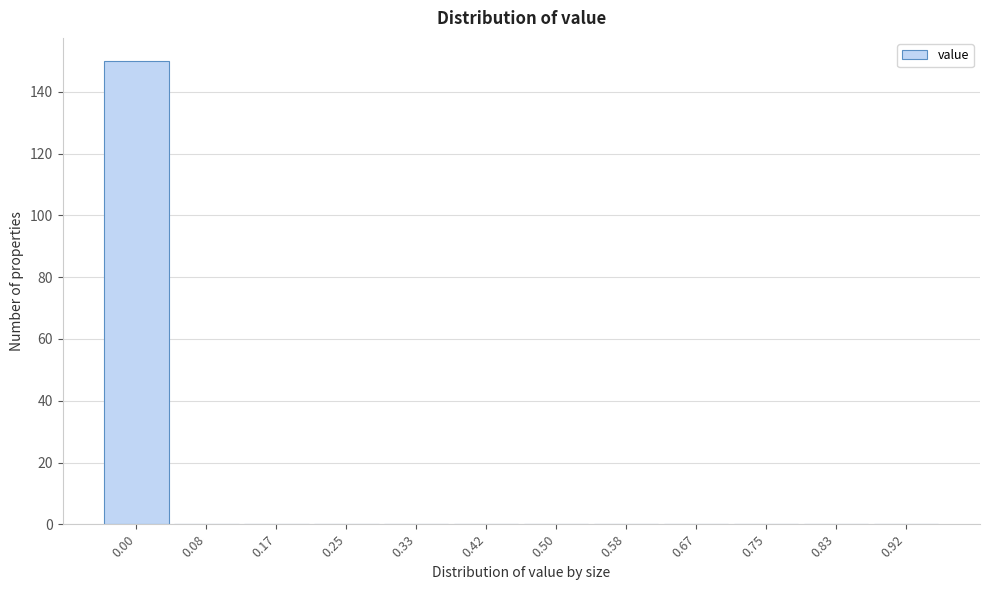

Reading left to right, extract all data points from this chart.

0.00=150	0.08=0	0.17=0	0.25=0	0.33=0	0.42=0	0.50=0	0.58=0	0.67=0	0.75=0	0.83=0	0.92=0